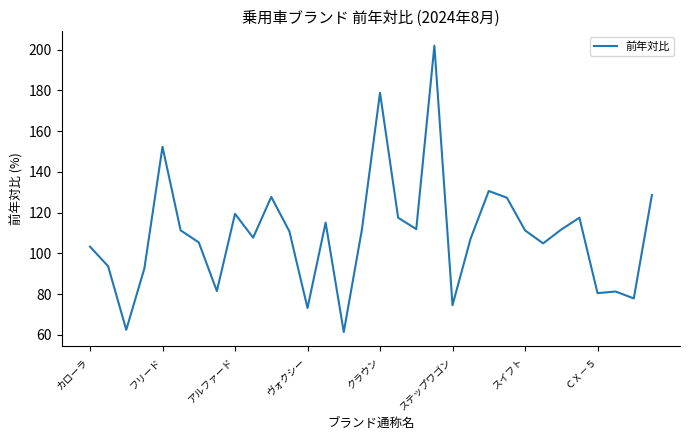

How many lines are shown in the chart?

1